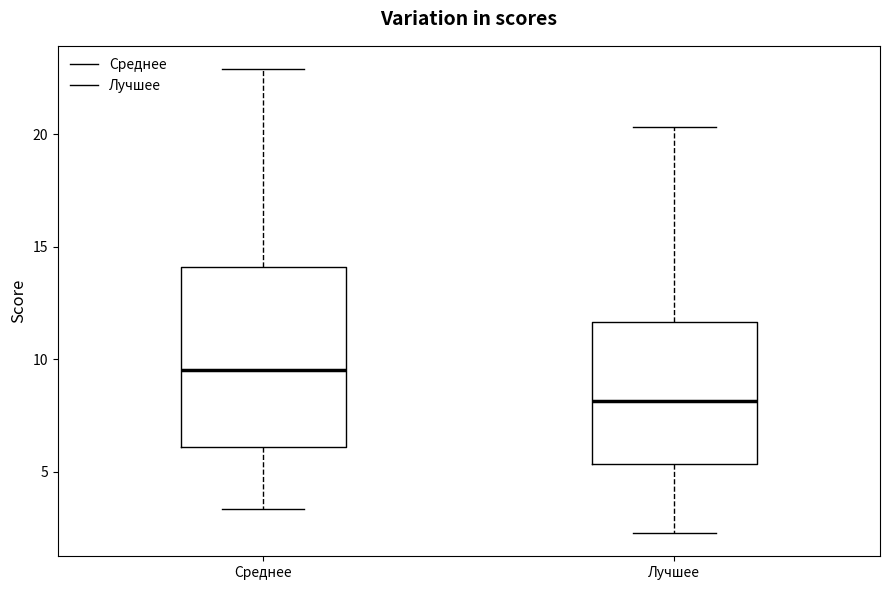

Reading left to right, read every box against the y-axis: the position of its median line, the range the box covers, and the ends of its whiskers. The values are not printed on the chart, so give them approximately, as read against the axis.

Среднее: median 9.5, box 6.0 to 14.0, whiskers 3.5 to 23.0
Лучшее: median 8.0, box 5.5 to 11.5, whiskers 2.5 to 20.5